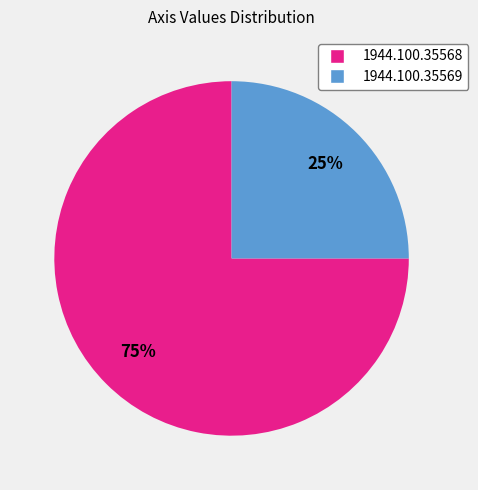

How many slices are in this pie chart?

2